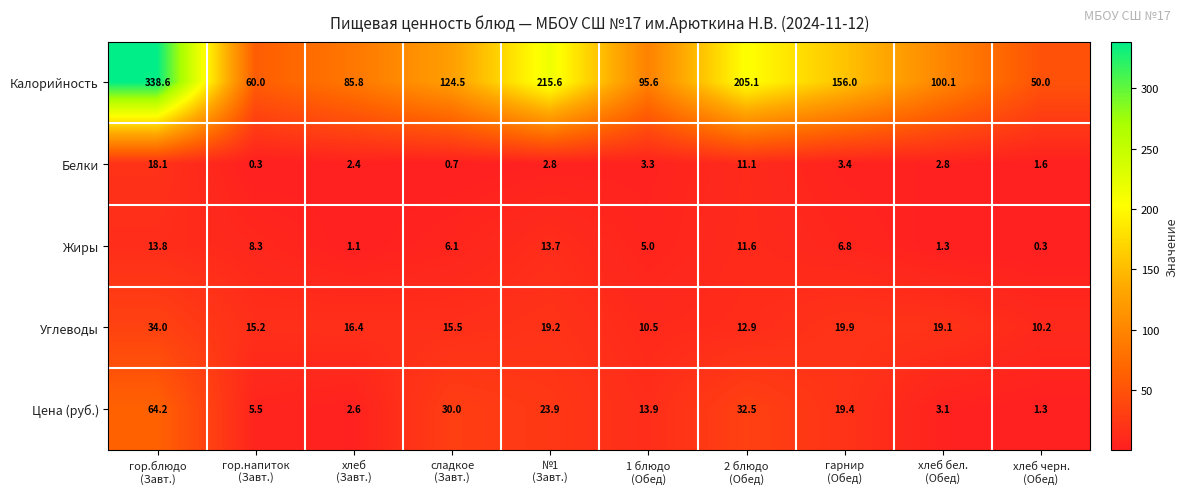

What is the maximum value shown in the chart?

338.6